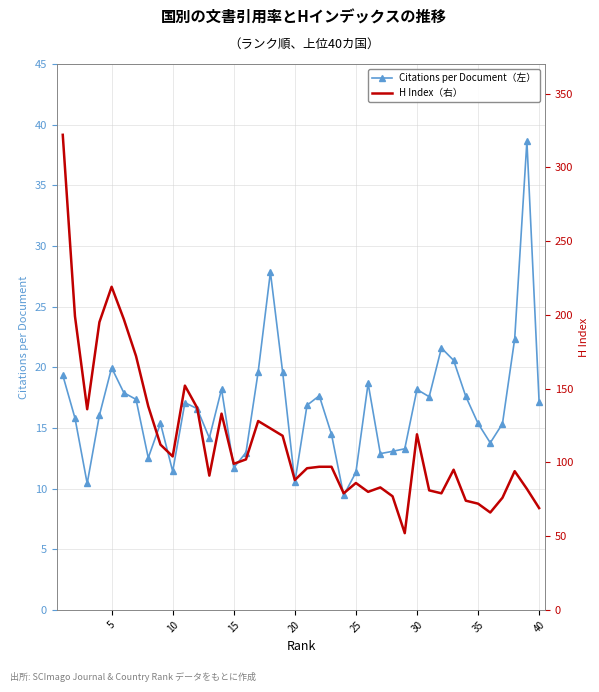

True or false: Citations per Document（左） and H Index（右） cross at least once.

False